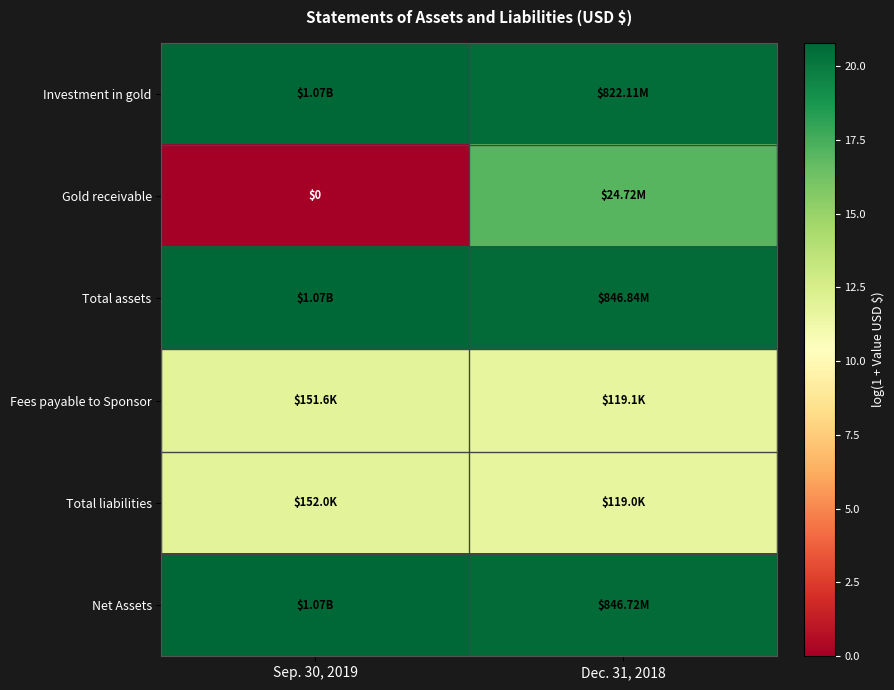

At which label is Total liabilities closest to 11?

Dec. 31, 2018